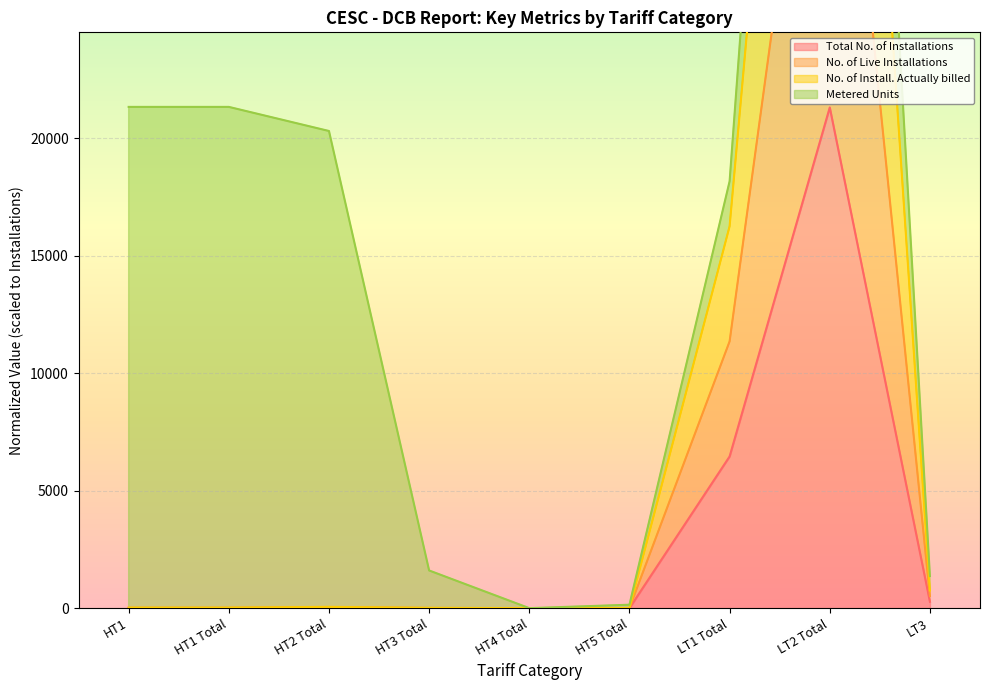

Where is the first local maximum for No. of Install. Actually billed?

HT2 Total